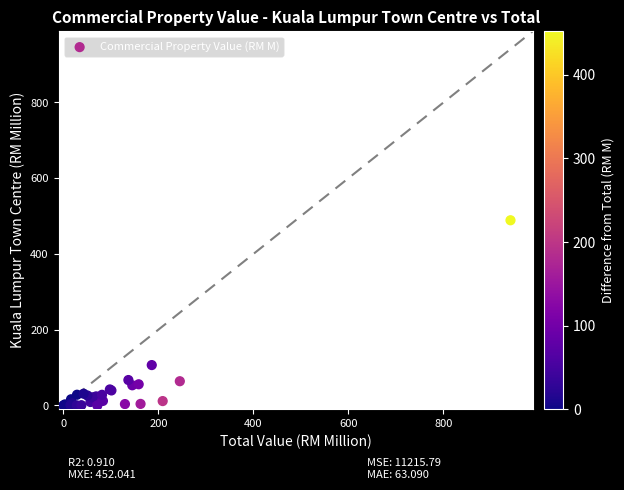

What Y value in the scatter plot is closest to 244?

106.7